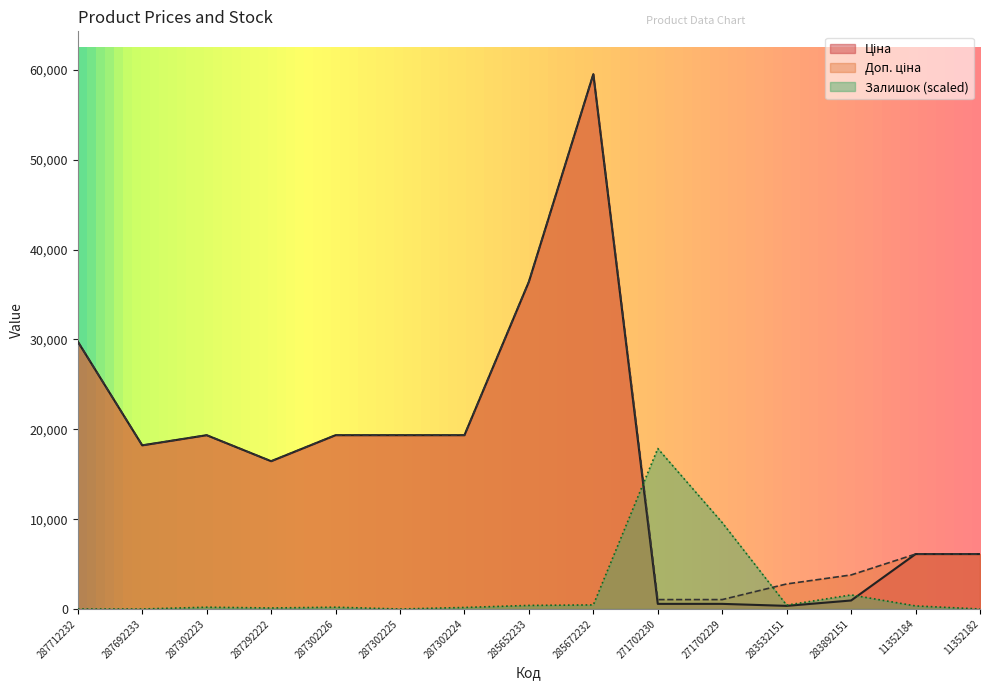

The value of Ціна at 271702229 is 571.6. True or false?

True